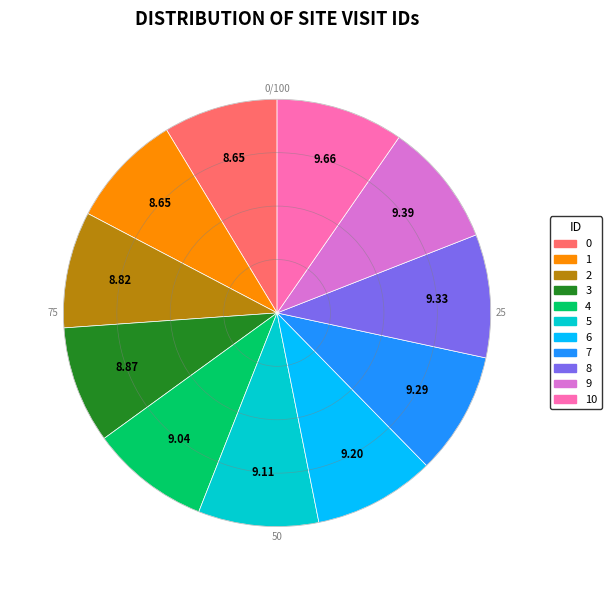

Is there any slice that represents more than half of the pie?

No